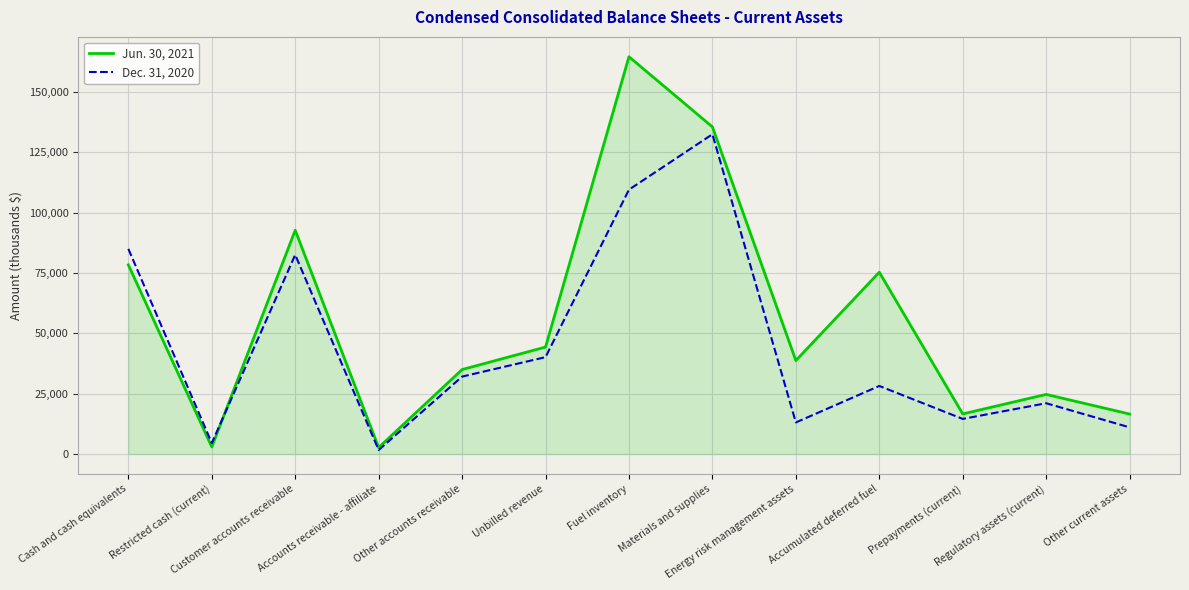

What is the maximum value shown in the chart?

164548